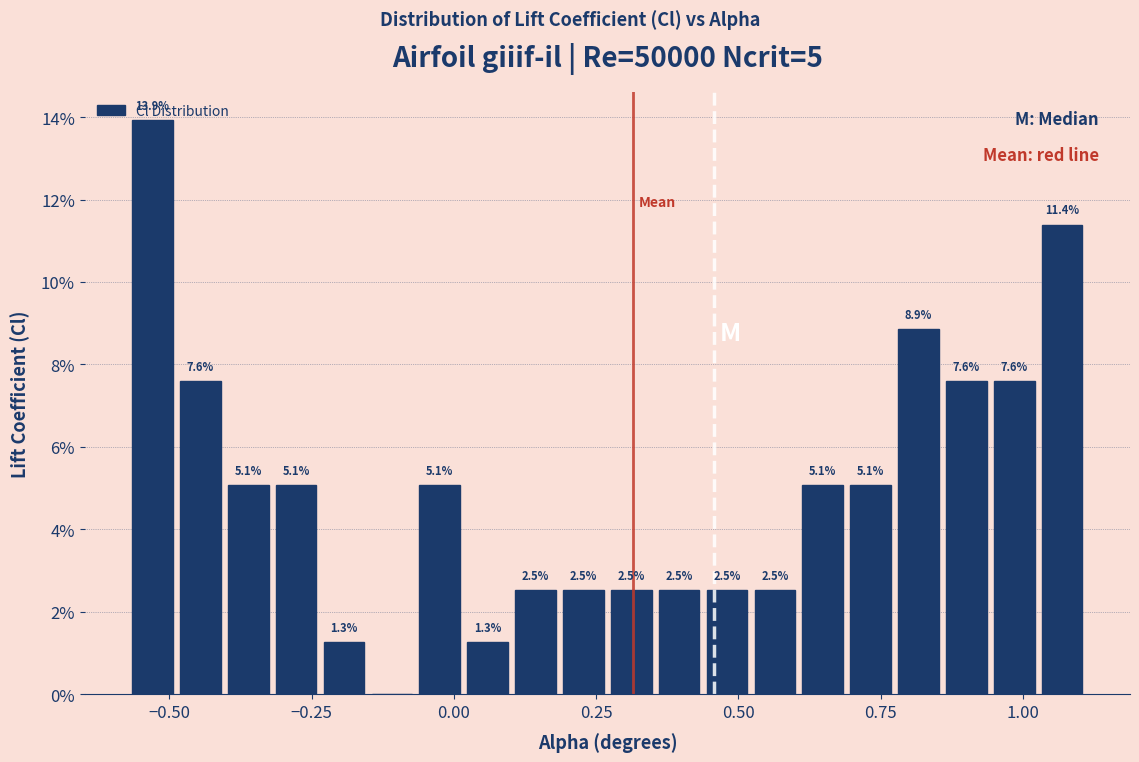

Read against the x-axis, roughly where is the centre of the tallest bar?

-0.55